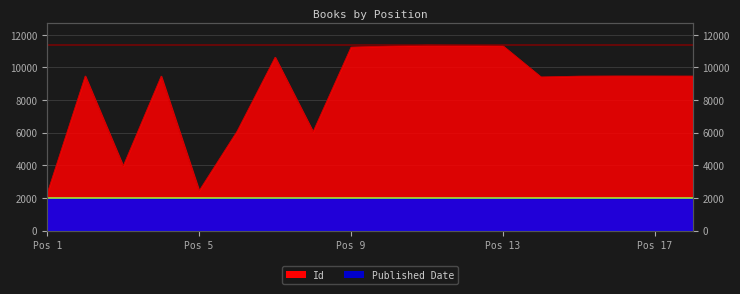

At which label is Published Date closest to 1970?

18